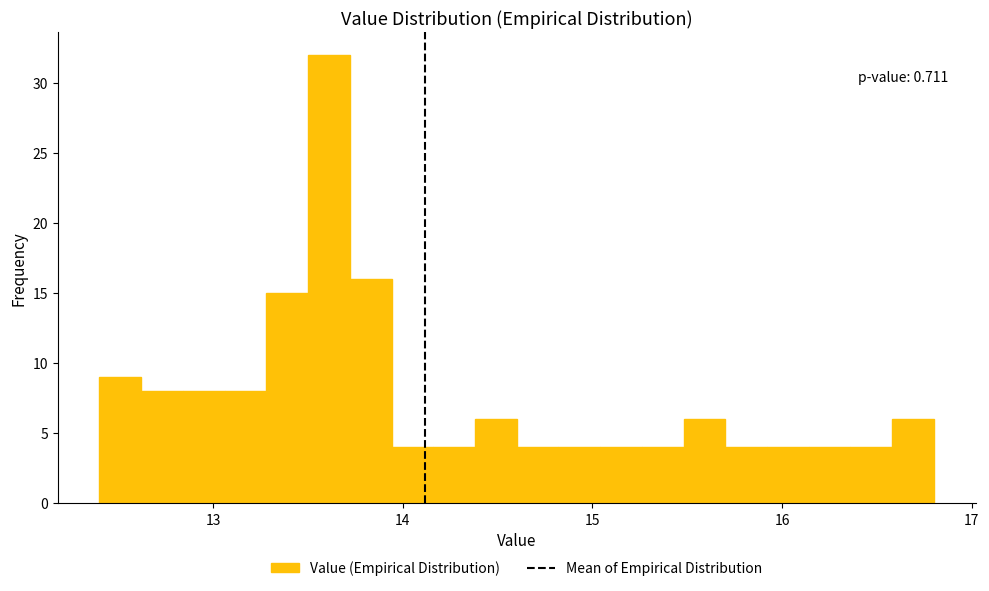

Around what value on the x-axis is the tallest bar? Give the approximate position of its centre, as read against the axis.

13.6